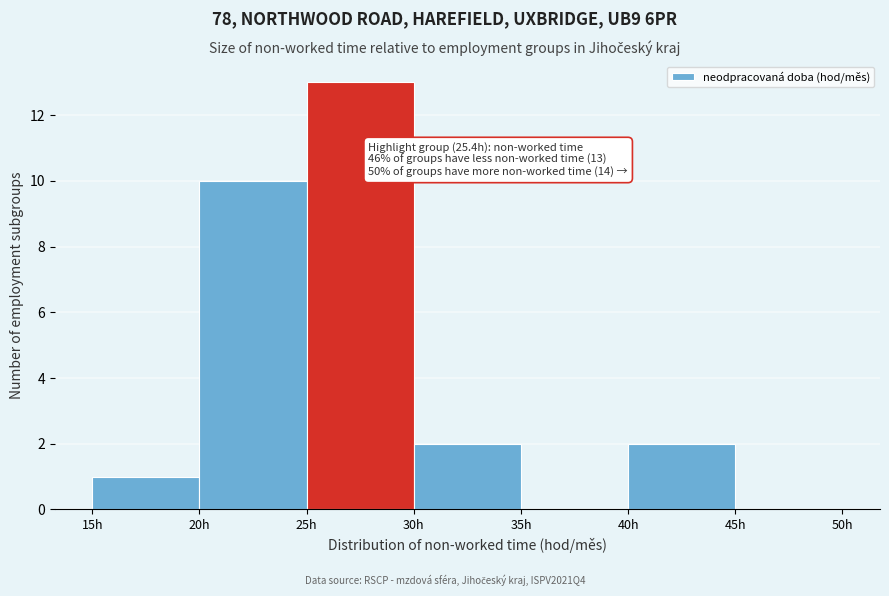

Which range on the x-axis has the tallest bar?

25 to 30